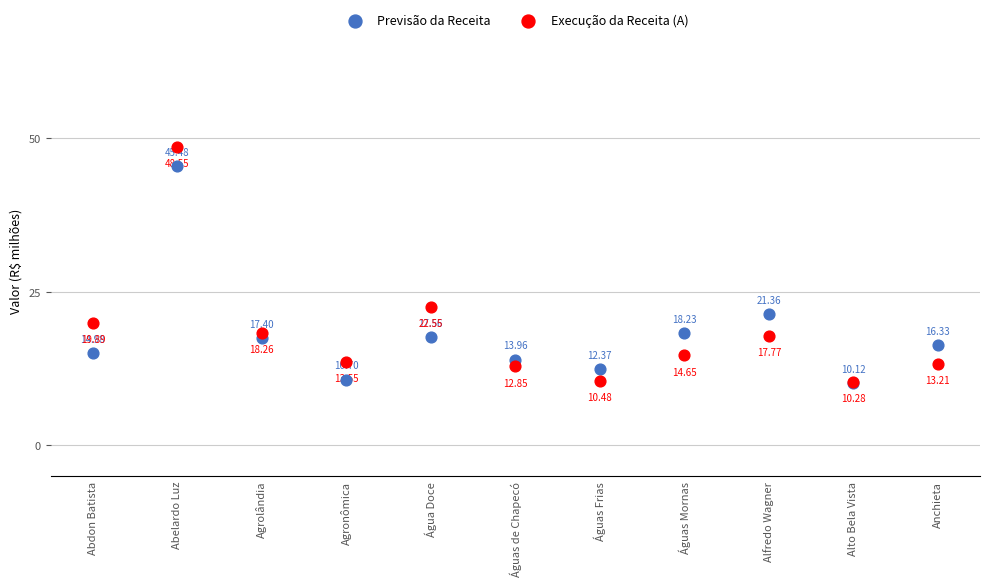

What are all the series names shown in the legend?

Previsão da Receita, Execução da Receita (A)